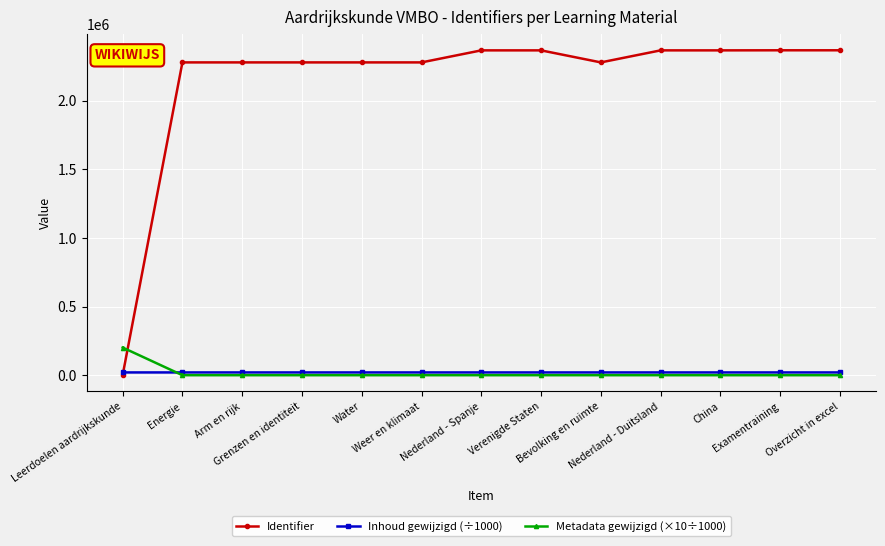

Which series has the largest total across all categories?

Identifier